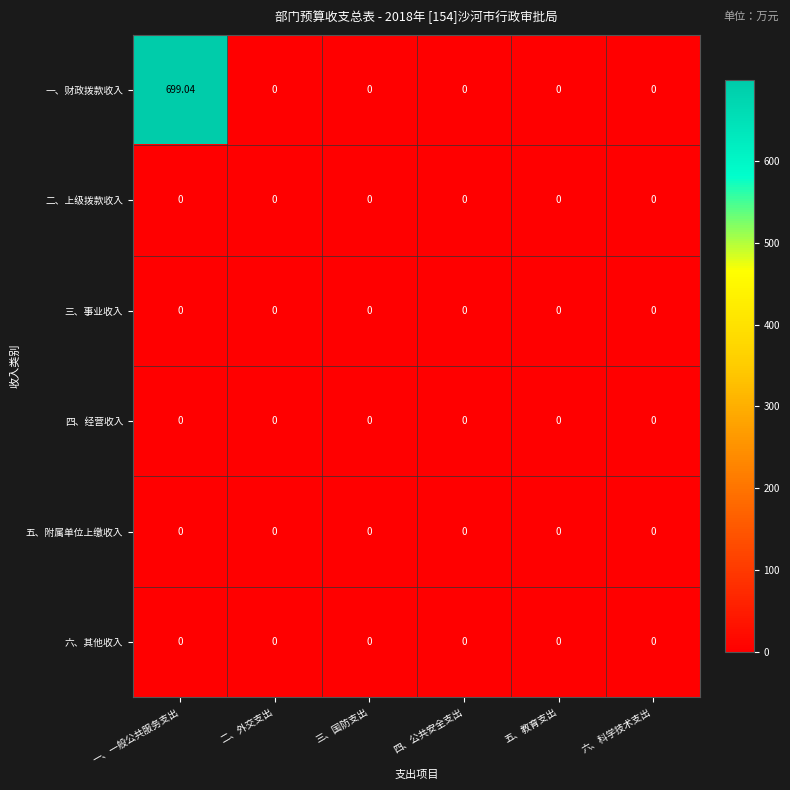

Which label corresponds to the largest value in the chart?

一、一般公共服务支出